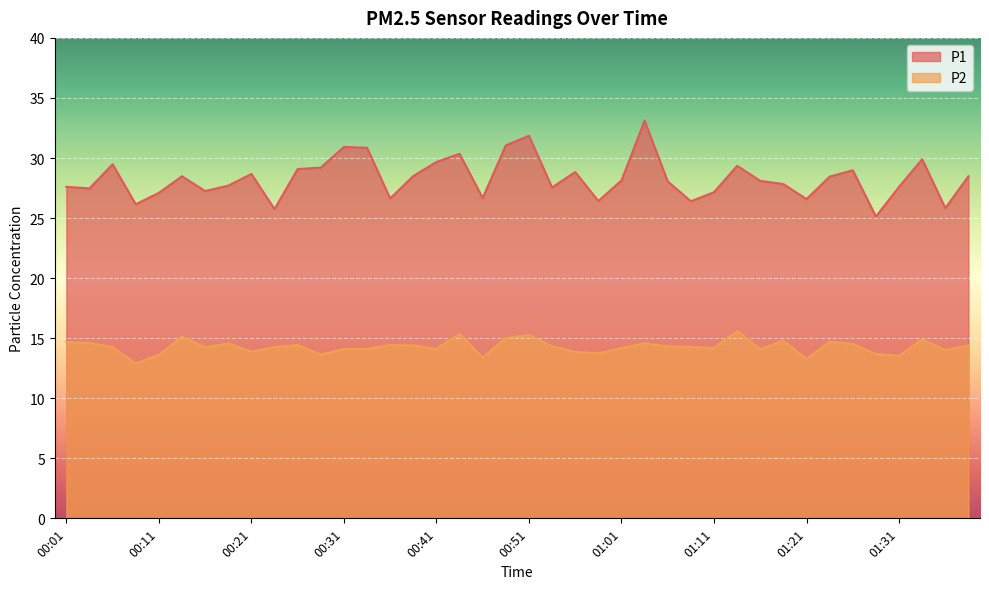

What is the lowest value of the P1 series?

25.1